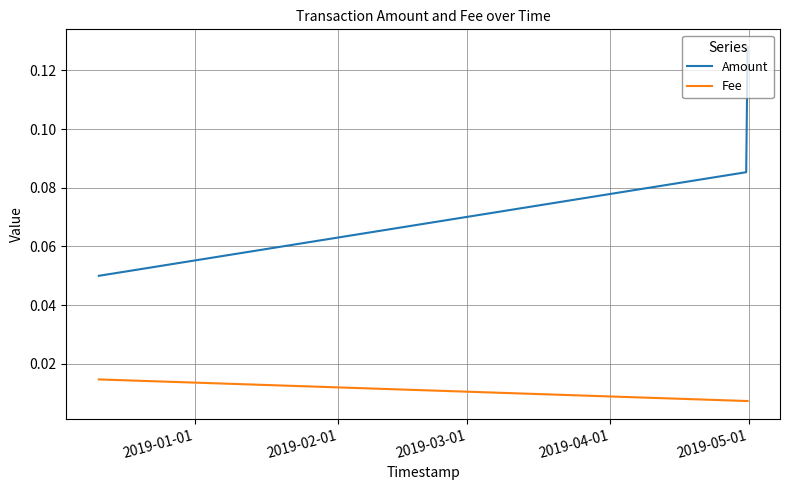

Does the chart display data point markers on the line(s)?

No